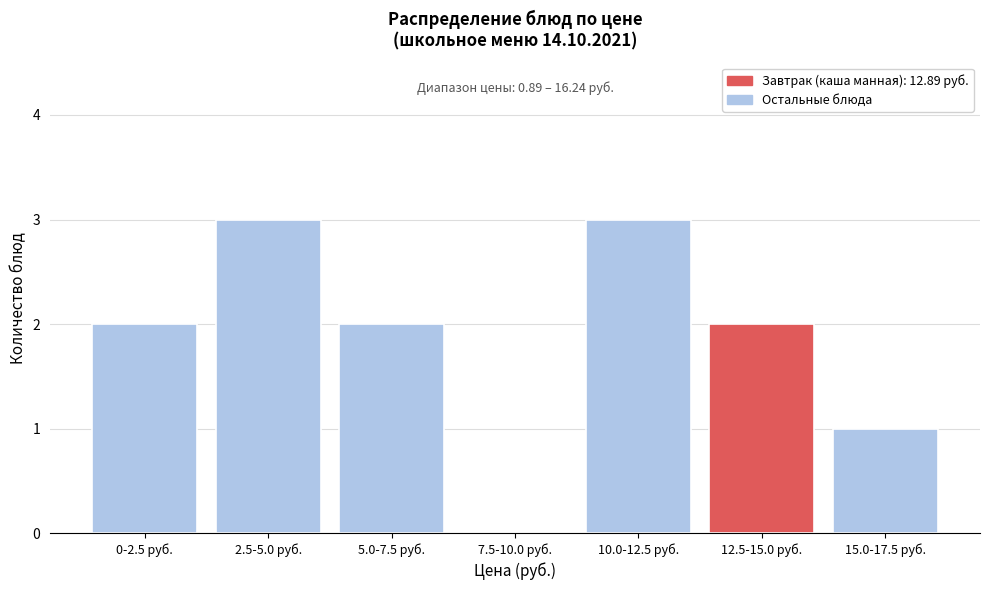

Reading left to right, what are all the values shown in this chart?

0-2.5 руб.=2	2.5-5.0 руб.=3	5.0-7.5 руб.=2	7.5-10.0 руб.=0	10.0-12.5 руб.=3	12.5-15.0 руб.=2	15.0-17.5 руб.=1